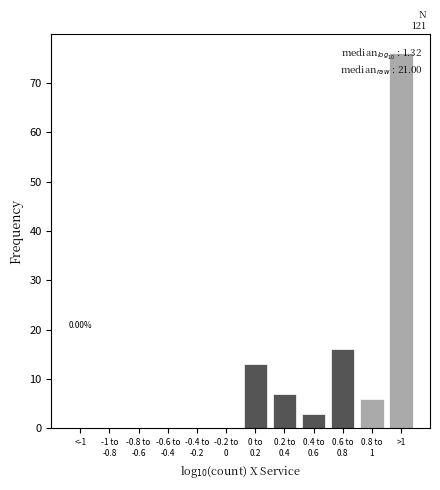

What is the sum of all values?

121